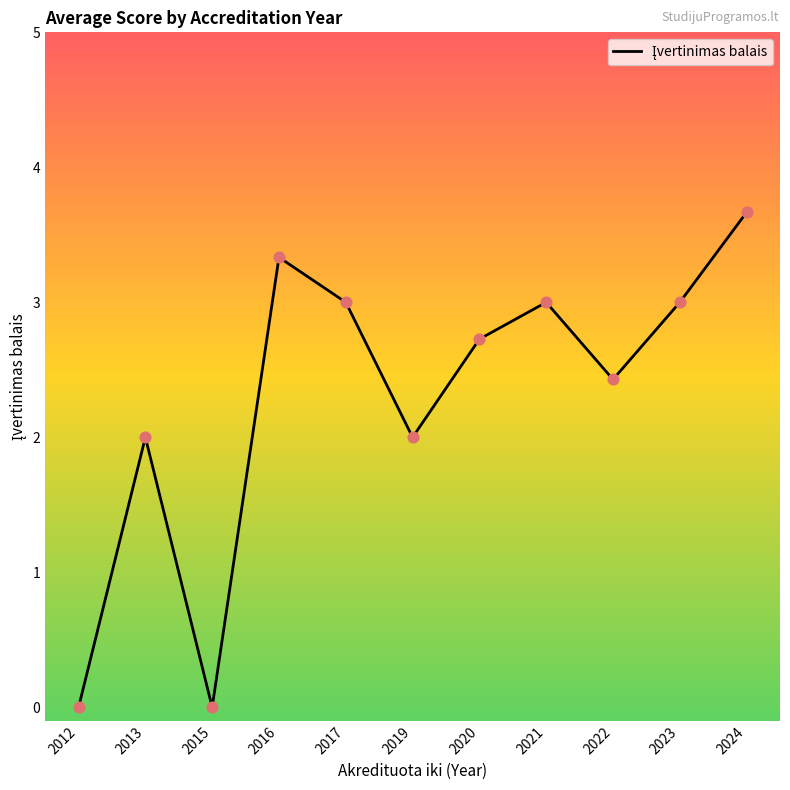

Approximately how many times larger is the value at 2022 compared to 2024?

0.7